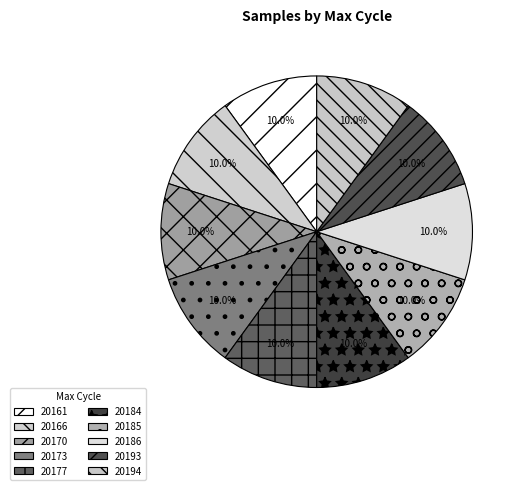

Does any single category account for the majority?

No